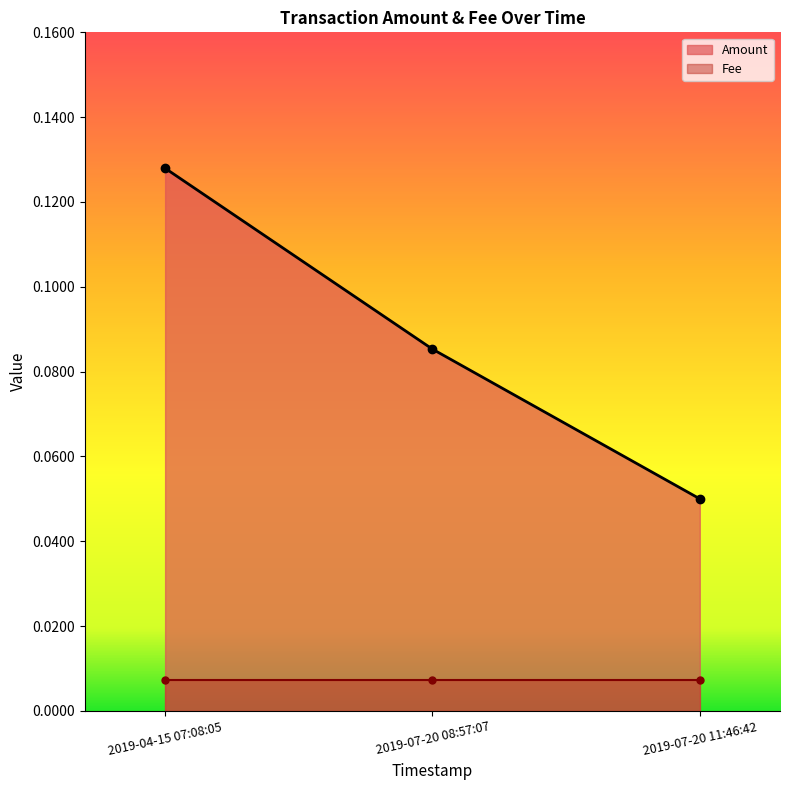

Count the values in the range 0 to 1.

3